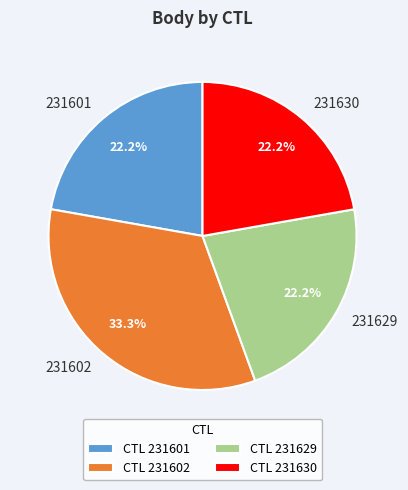

Does 231629 represent more than half of the total?

No